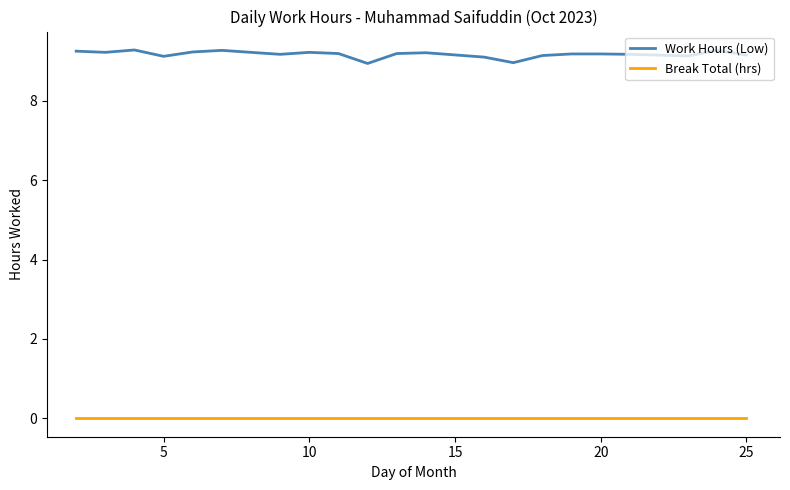

Which series has the largest total across all categories?

Work Hours (Low)